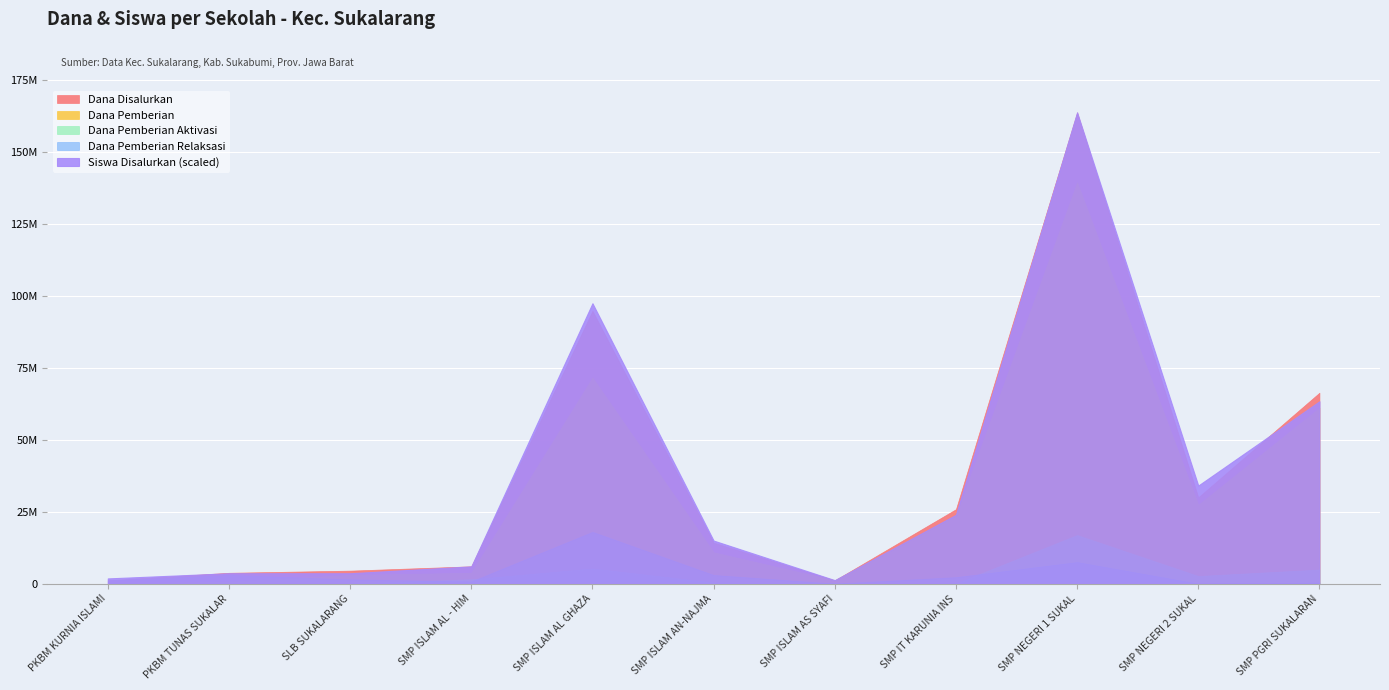

The Siswa Disalurkan series shows 103 at SMP ISLAM AL GHAZALI. True or false?

False